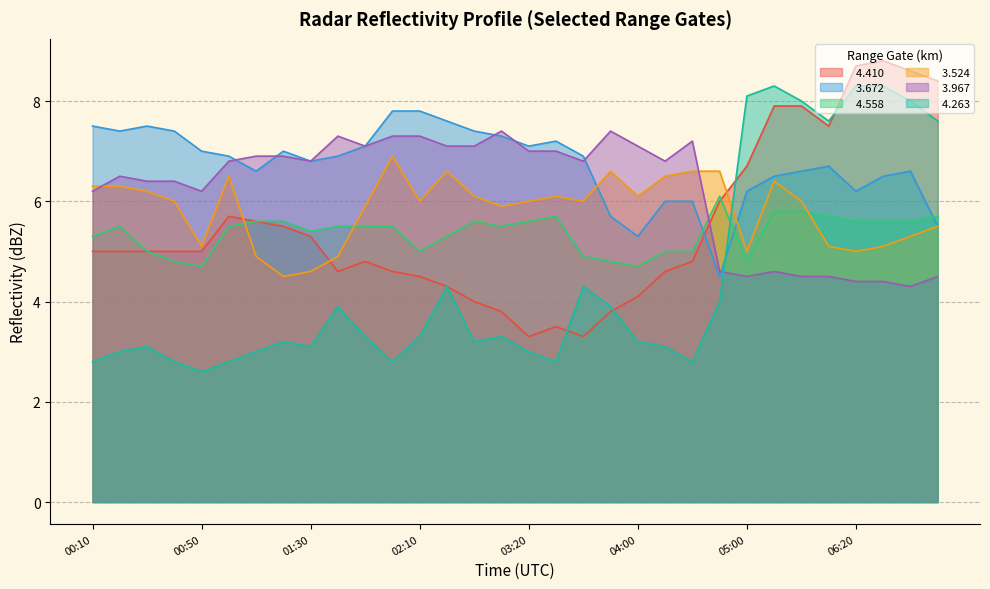

Is it true that   3.967 equals 7.3 at 01:40?

True